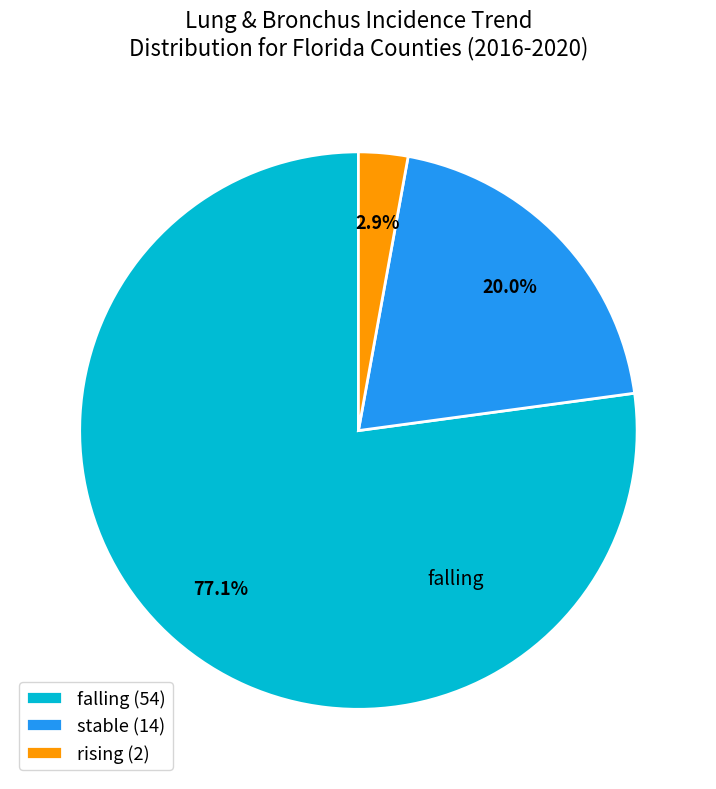

Approximately how many times larger is the value at falling (54) compared to stable (14)?

3.9